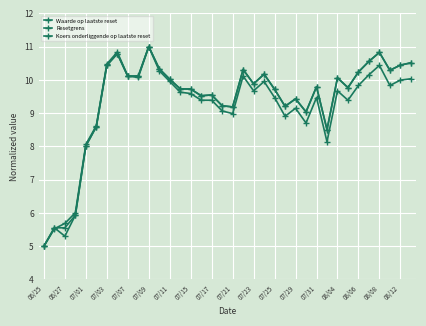

Does the chart have visible grid lines?

Yes